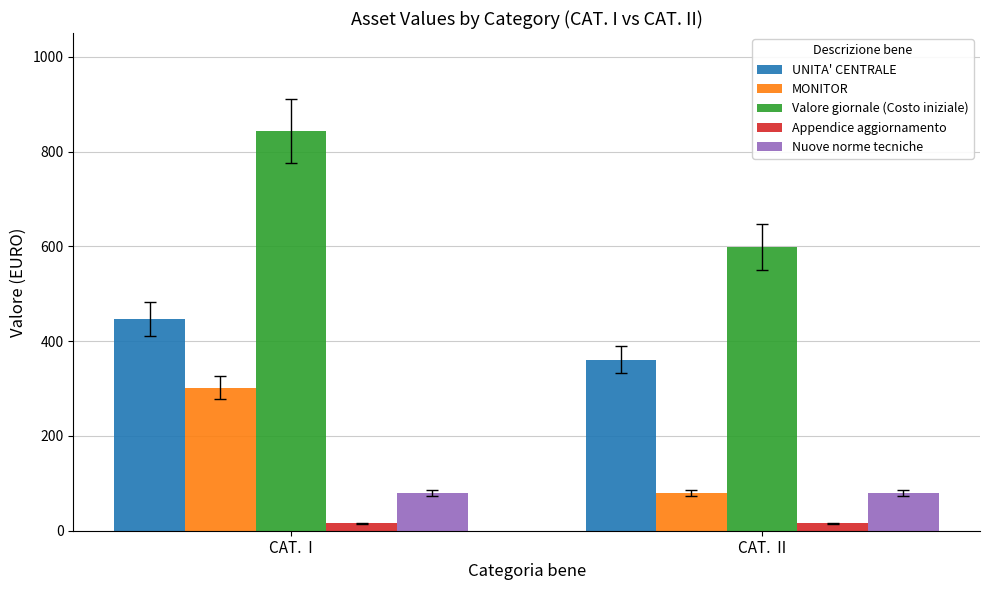

What is the greatest value displayed?

842.9